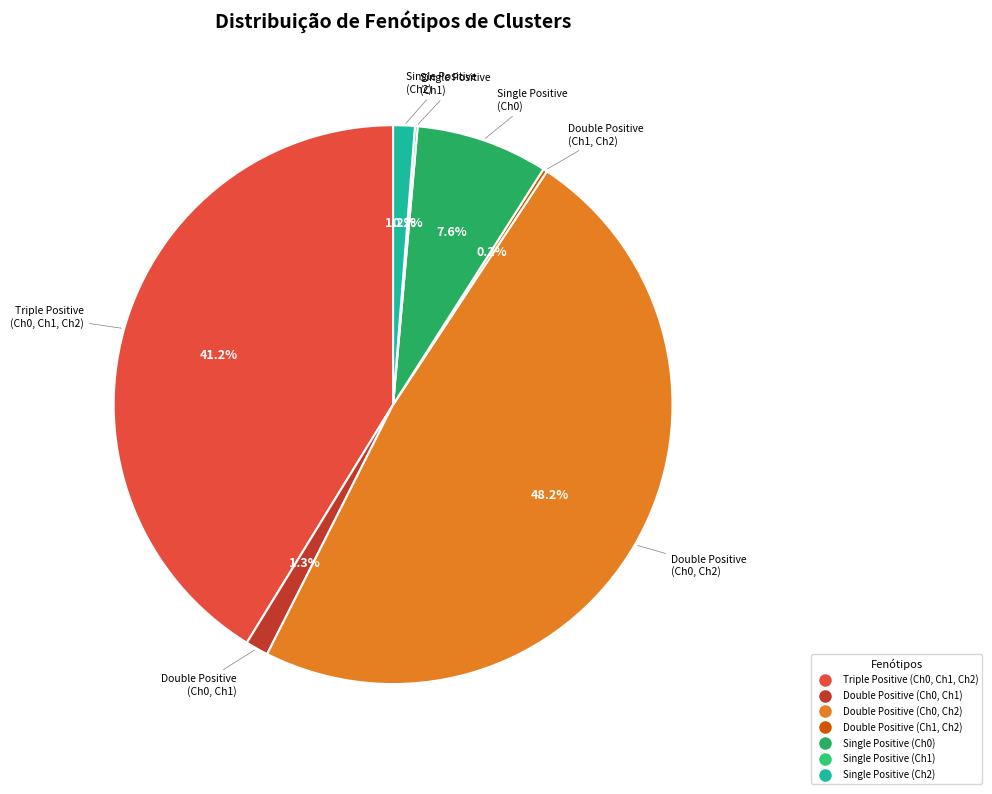

Is there any slice that represents more than half of the pie?

No